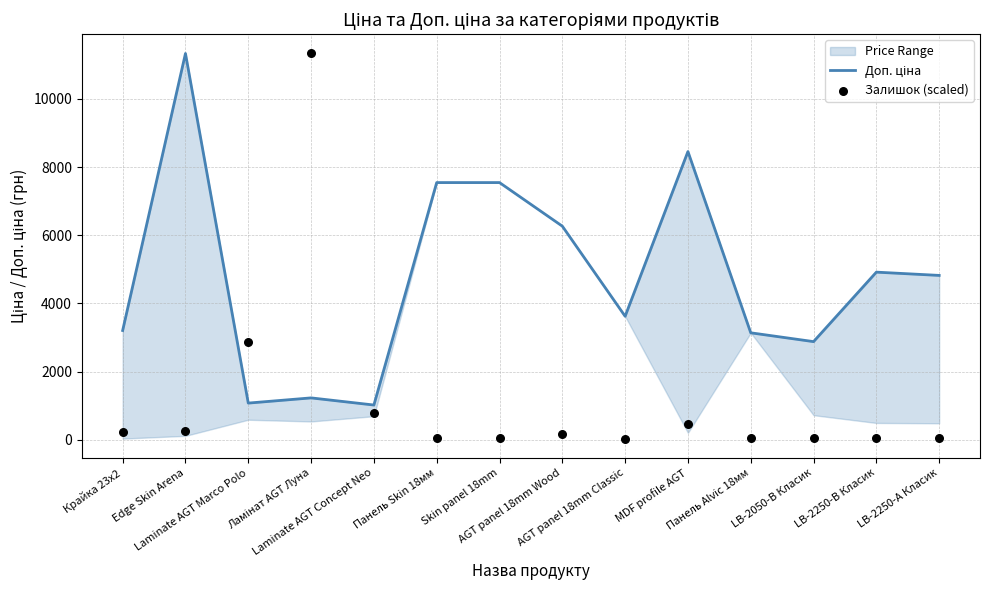

Which series reaches the maximum Y coordinate?

Доп. ціна